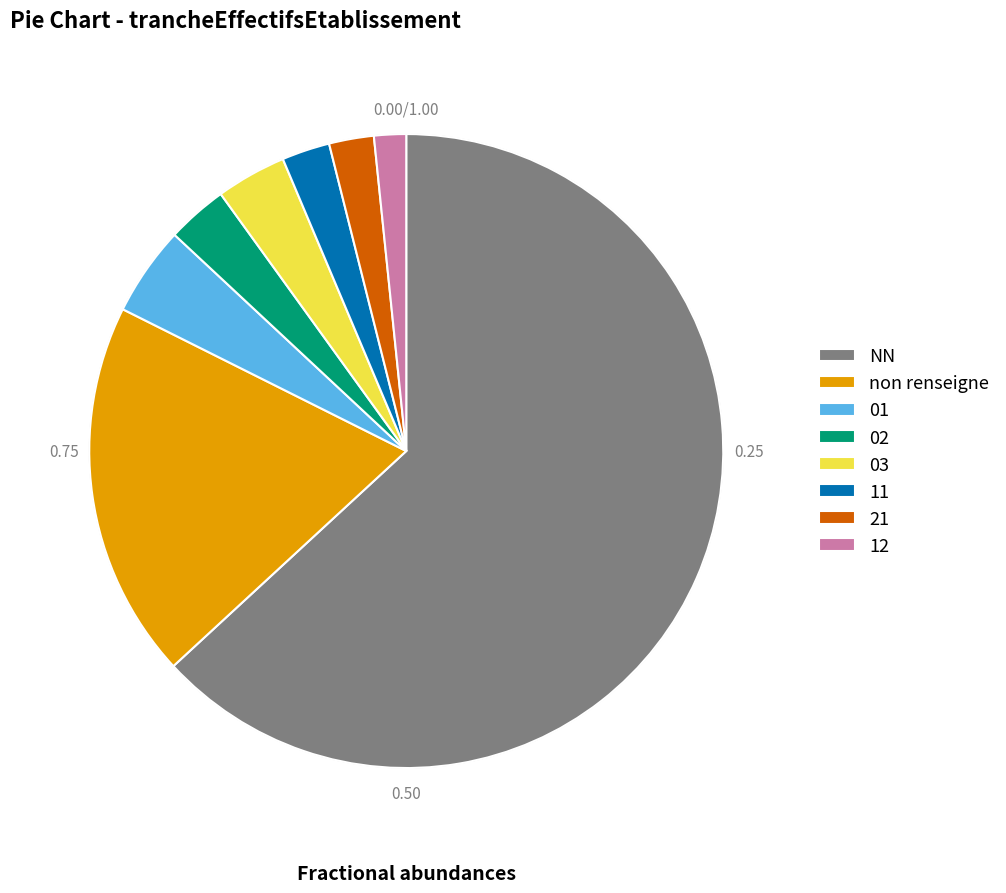

What is the ratio of the value at 01 to the value at 12?

2.8